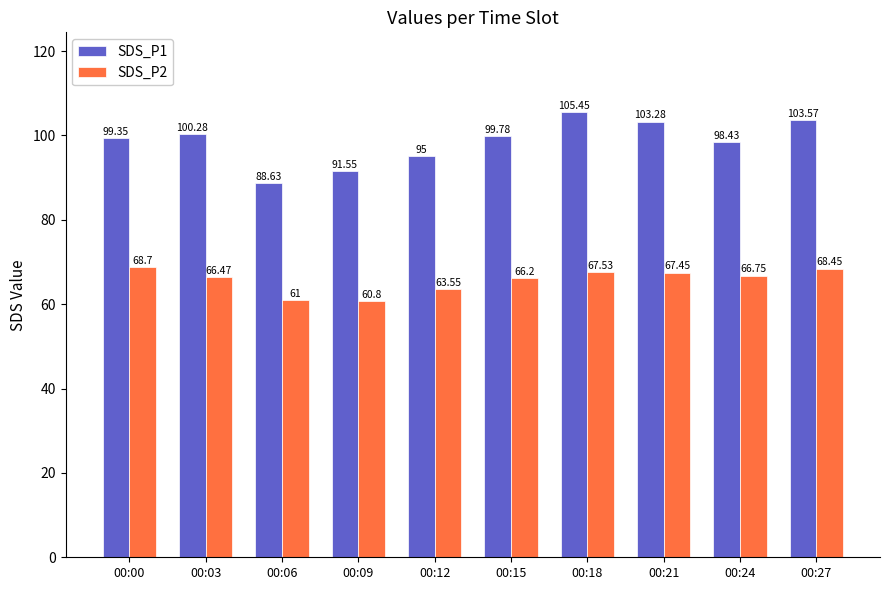

What is the difference between the SDS_P1 values at 00:18 and 00:24?

7.0